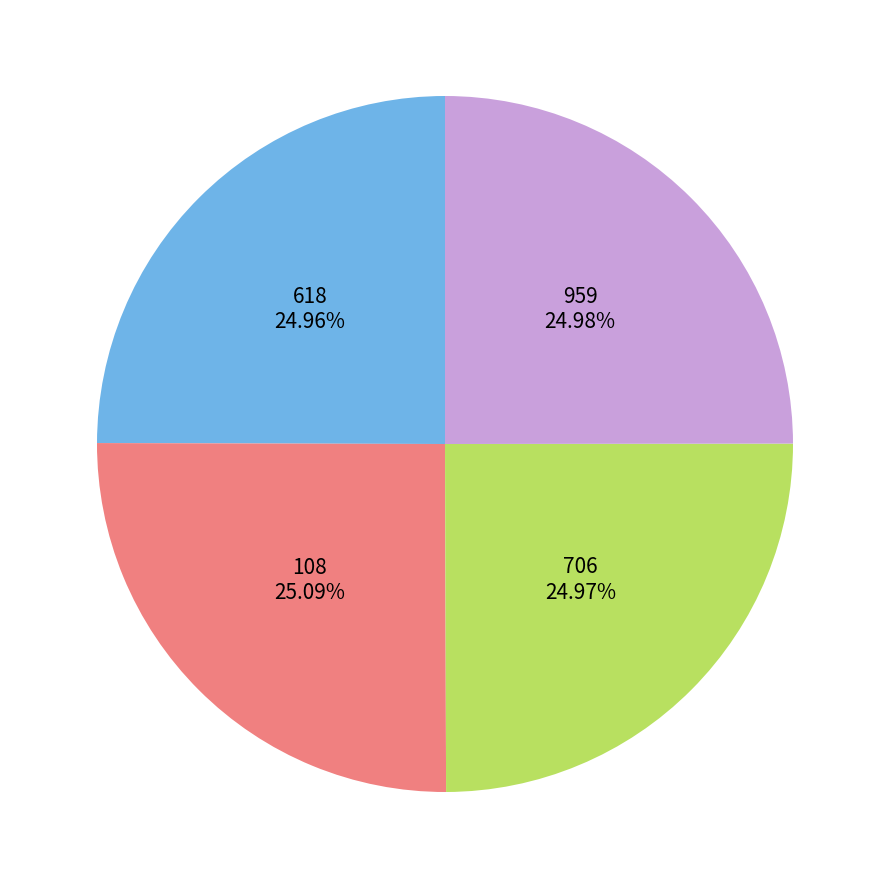

Approximately how many times larger is the value at 959 compared to 108?

1.0